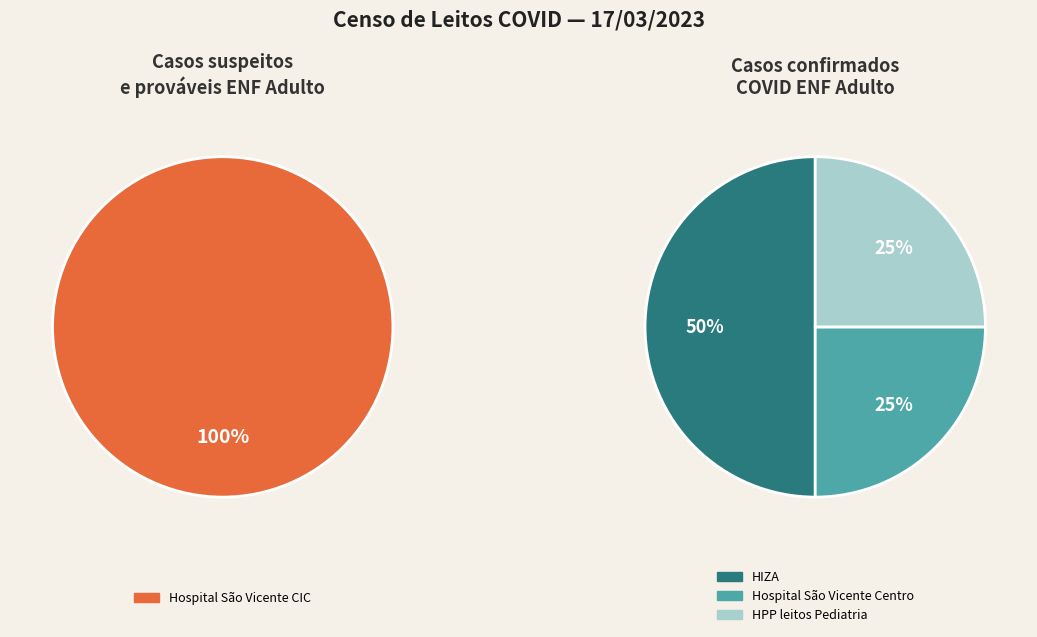

The Hospital São Vicente Centro slice represents 34% of the pie. True or false?

False